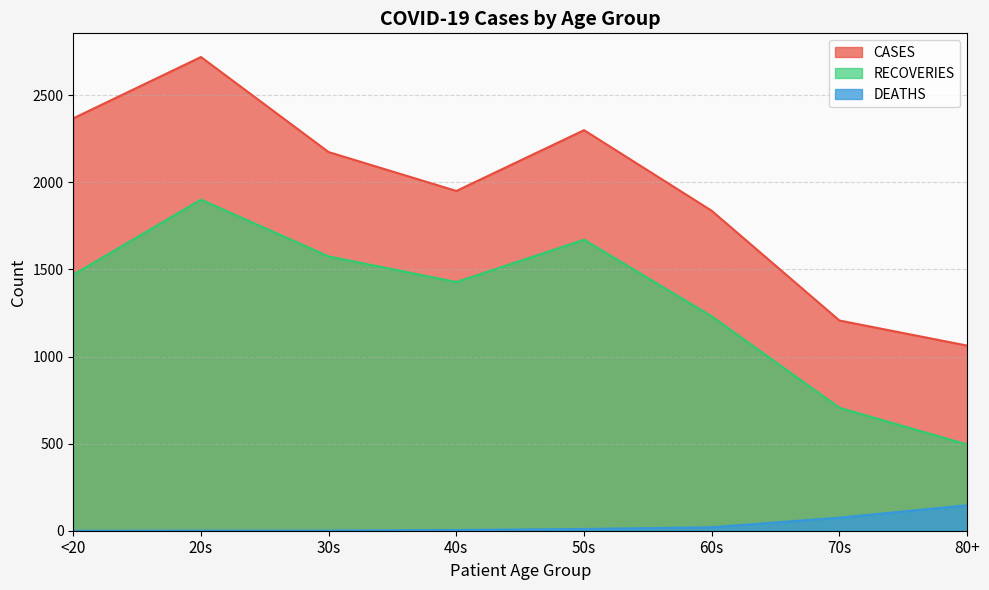

The value of CASES at 50s is 2300. True or false?

True